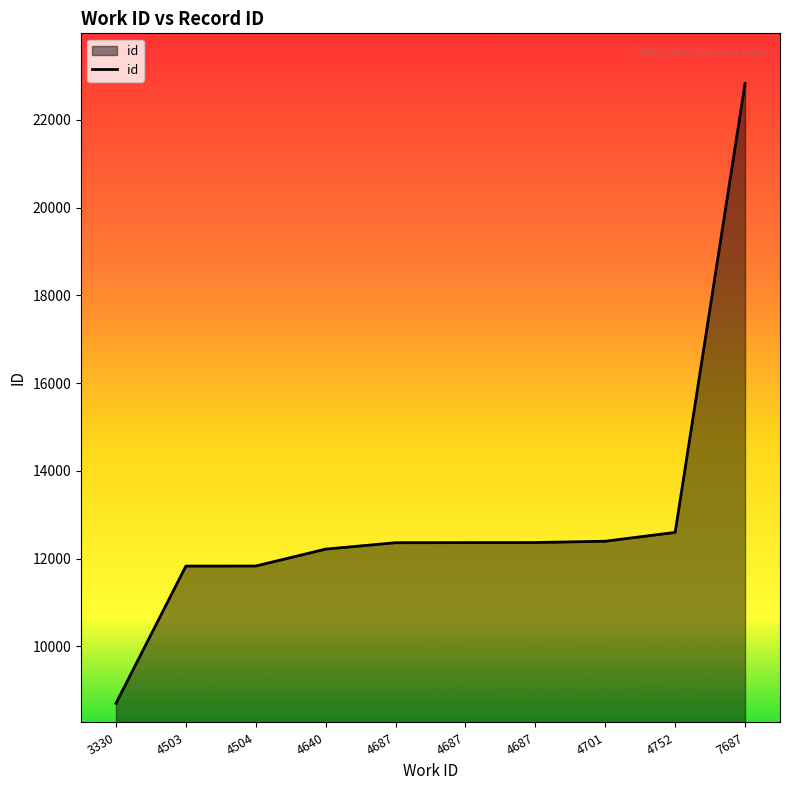

What is the value of the 2nd point from the left?

11832